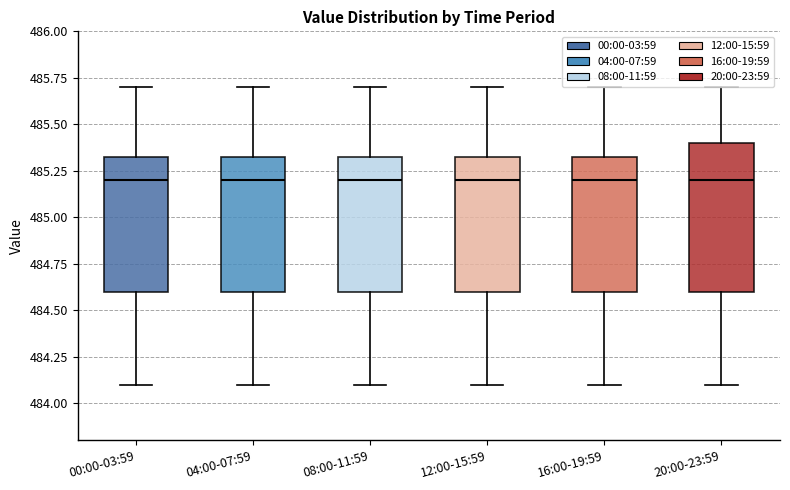

Where does the lower whisker of the box for 12:00-15:59 end on the y-axis? The values are not printed on the chart, so give them approximately, as read against the axis.

484.10